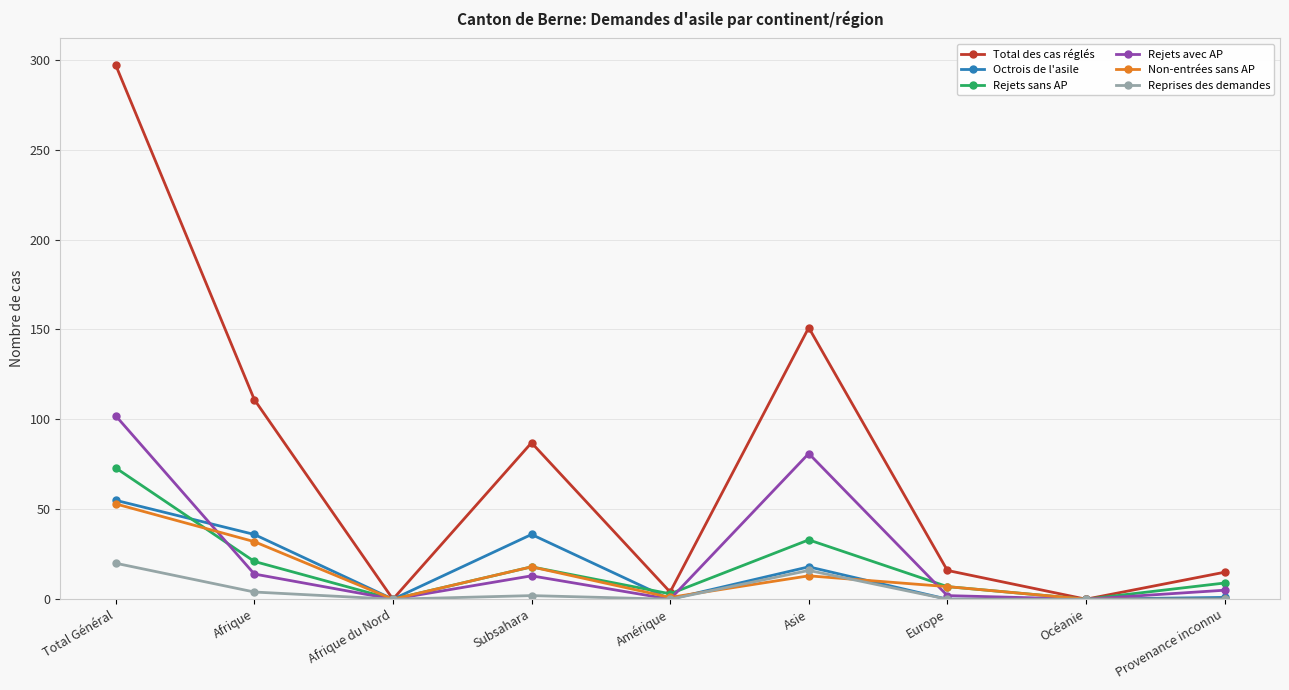

At which category does Total des cas réglés reach its first local peak?

Subsahara